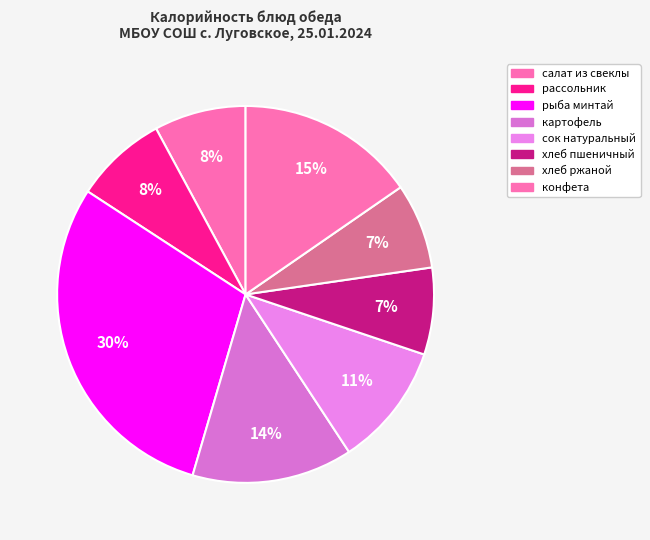

Count the number of slices in the pie.

8